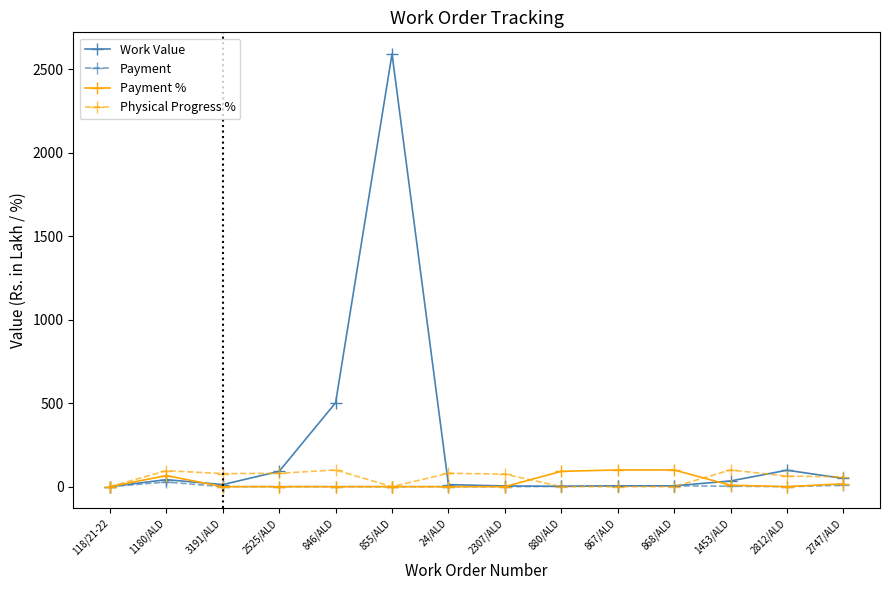

At which label is Work Value closest to 1295?

846/ALD